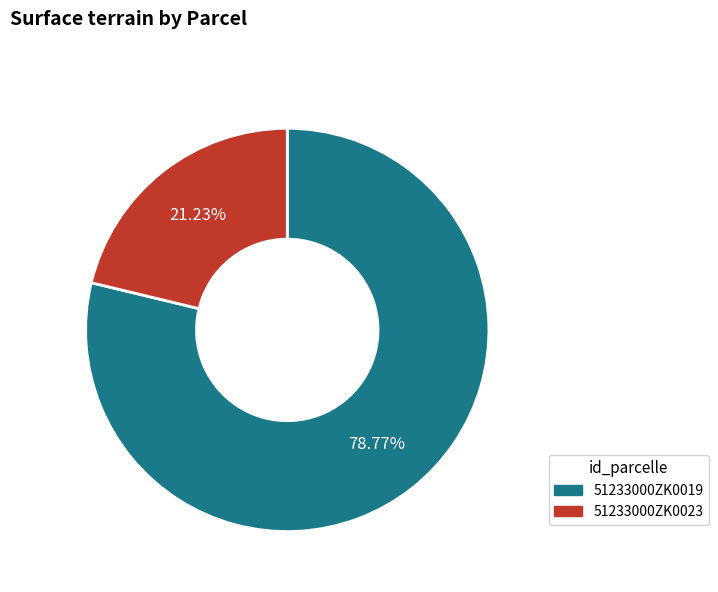

Which slice is the smallest?

51233000ZK0023